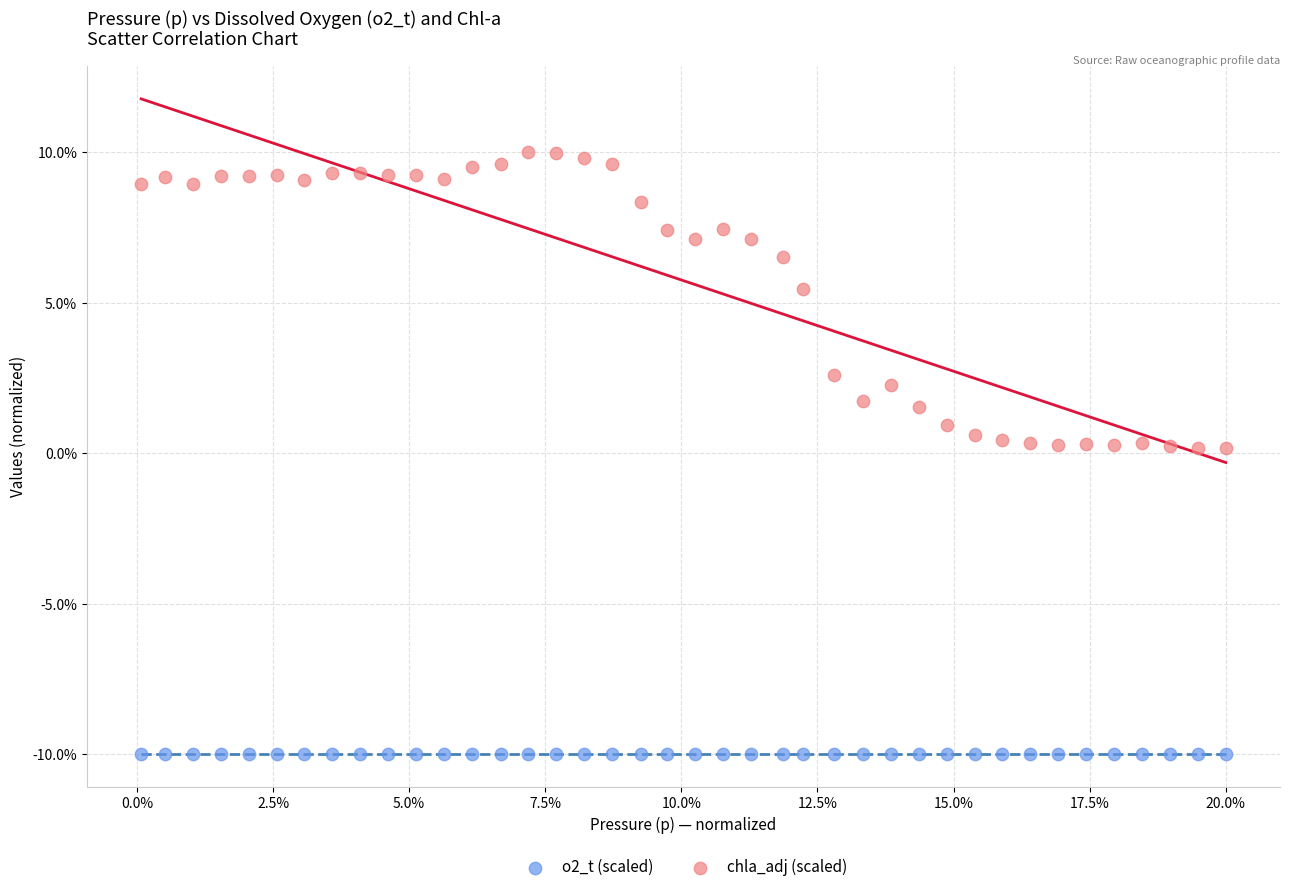

Which series contains the lowest Y value?

o2_t (scaled)